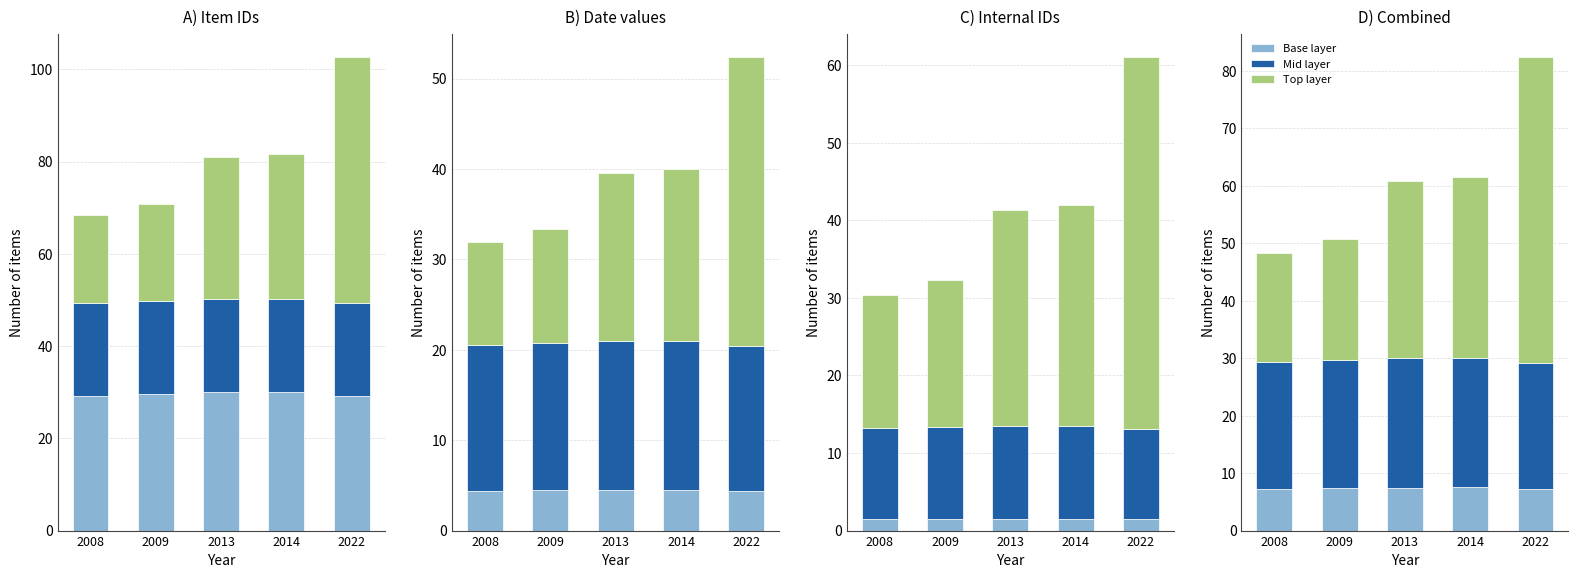

How many bars are there in each group?

3